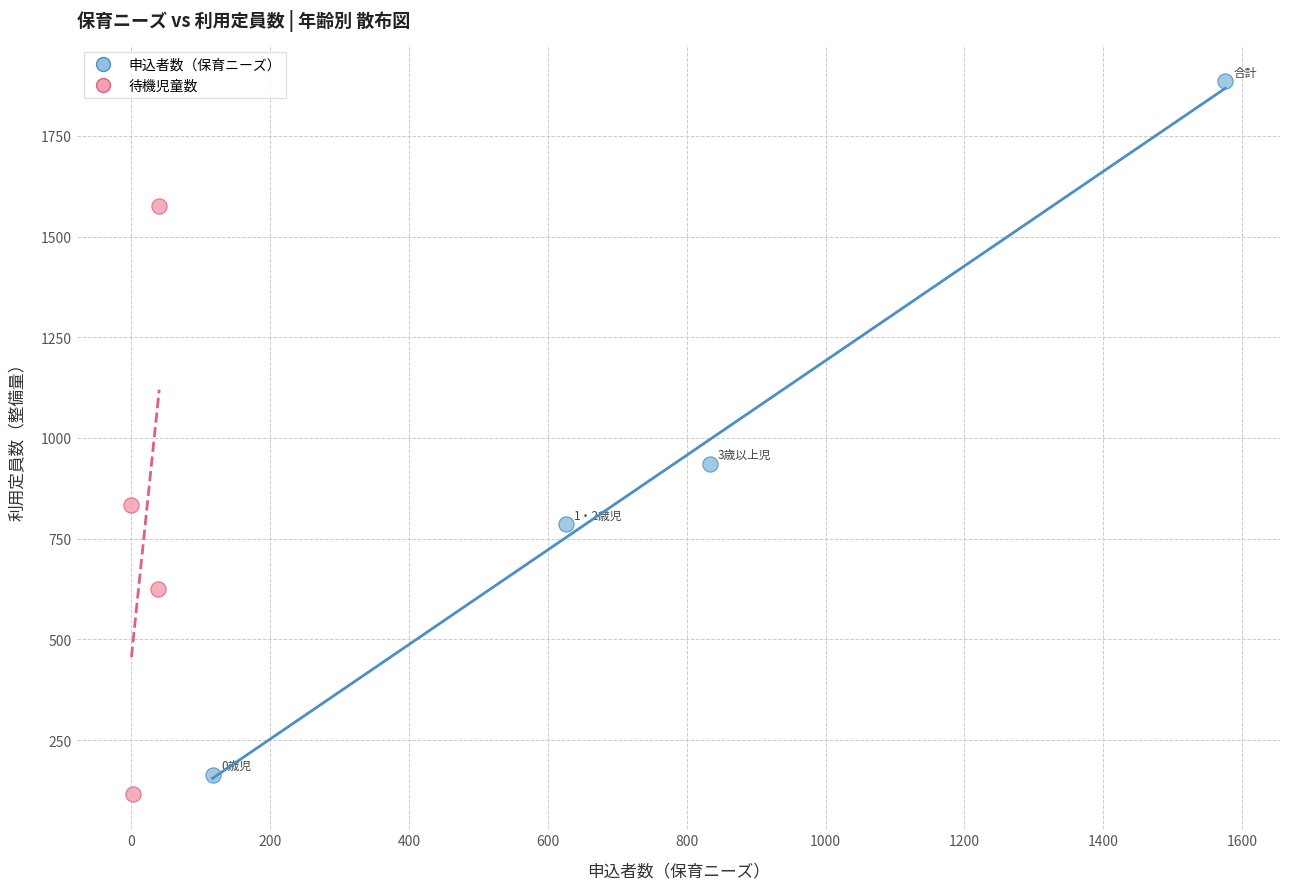

What are all the series names shown in the legend?

申込者数（保育ニーズ）, 待機児童数